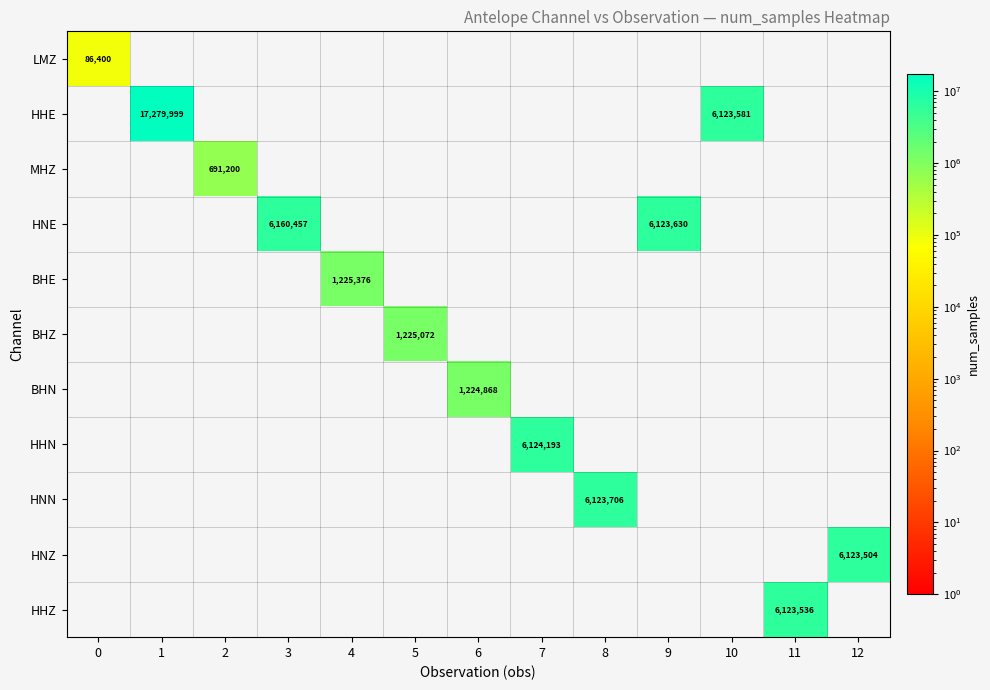

The value of HNE at 9 is 3639616. True or false?

False